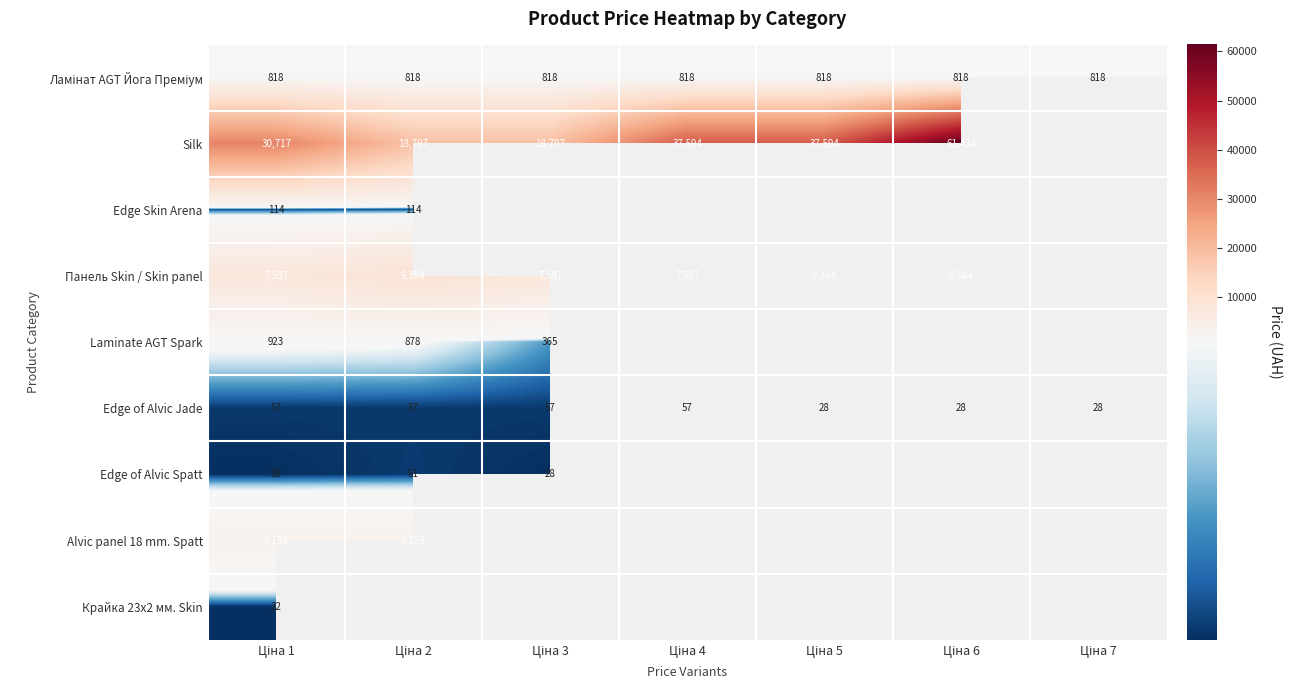

List the series in order of their peak value, lowest first.

Крайка 23x2 мм. Skin, Edge of Alvic Jade, Edge of Alvic Spatt, Edge Skin Arena, Ламінат AGT Йога Преміум, Laminate AGT Spark, Alvic panel 18 mm. Spatt, Панель Skin / Skin panel, Silk